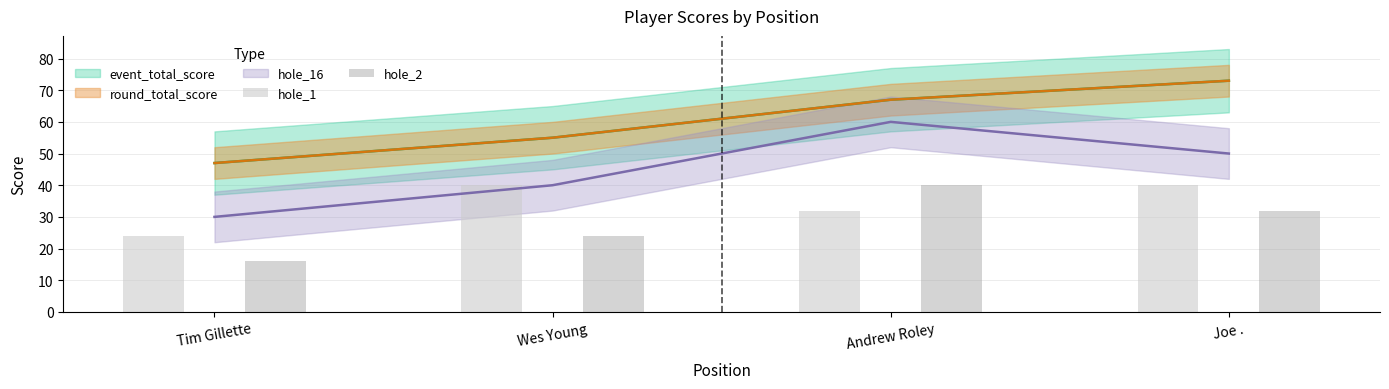

What is the sum of the hole_1 values at Wes Young and Joe .?

80